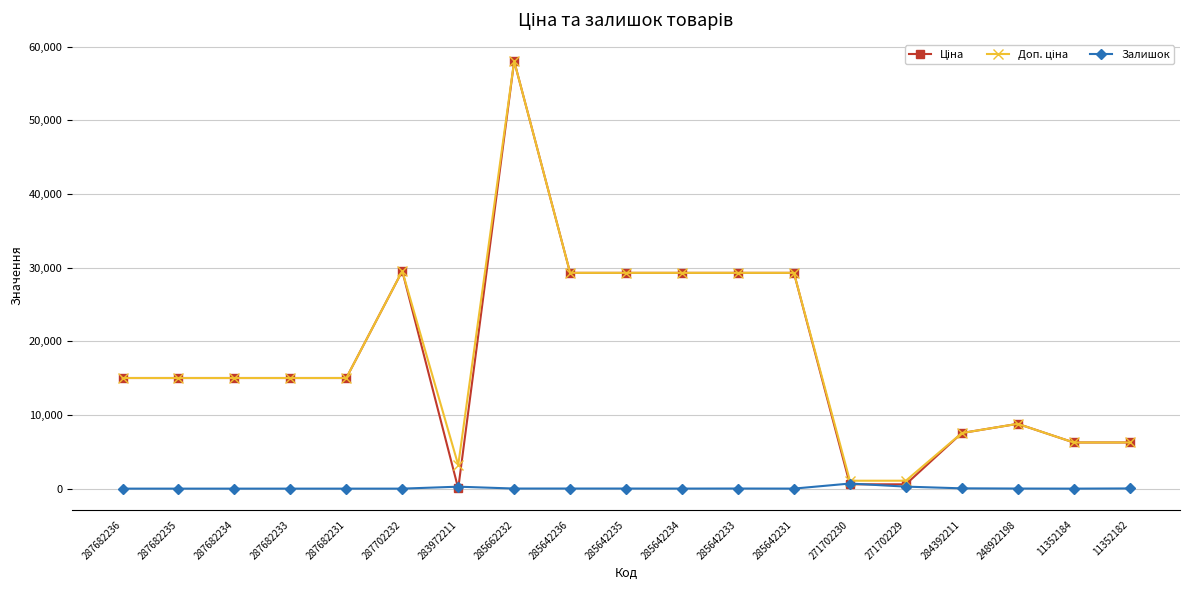

What is the difference between the highest and lowest values at 287682231?

15019.2